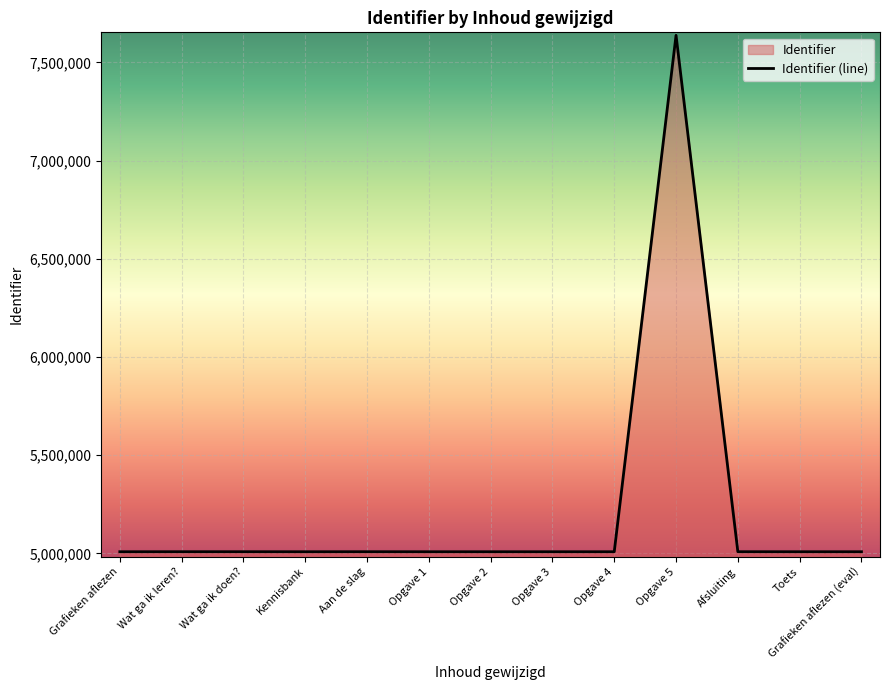

What is the difference between the maximum and minimum values?

2629351